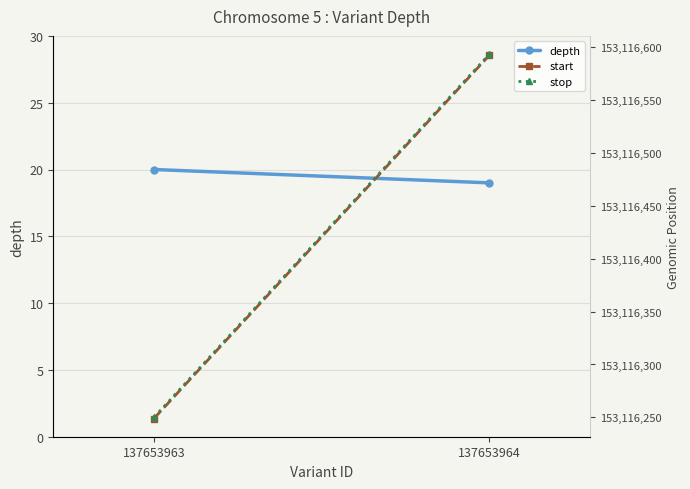

What is the spread (max minus min) of values at 137653964?

153116574